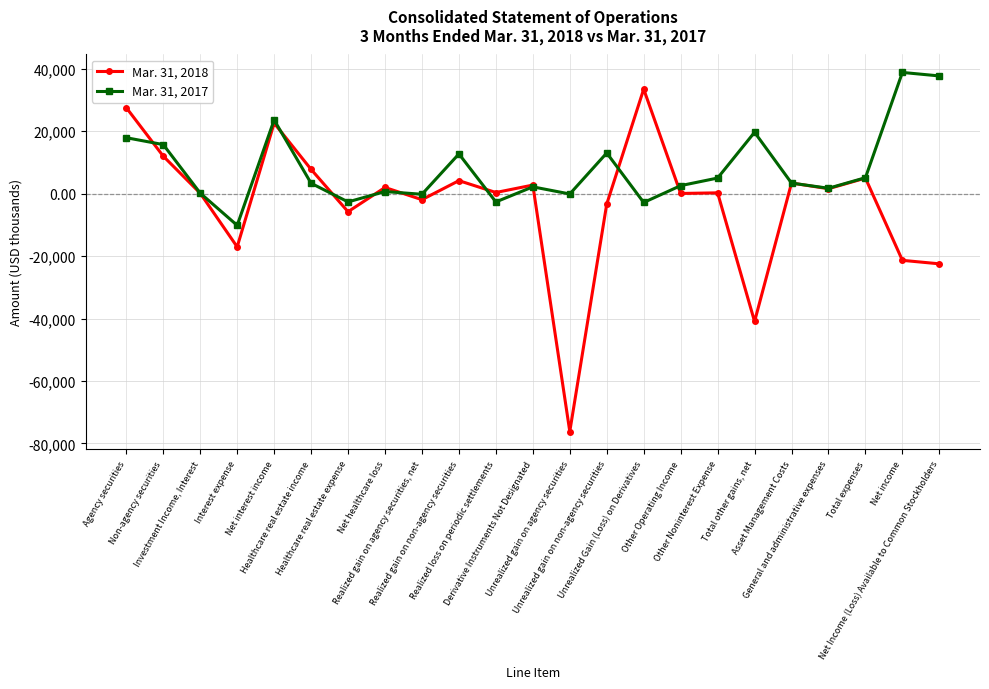

In Mar. 31, 2017, how many points are higher than both neighbors (excluding endpoints)?

7